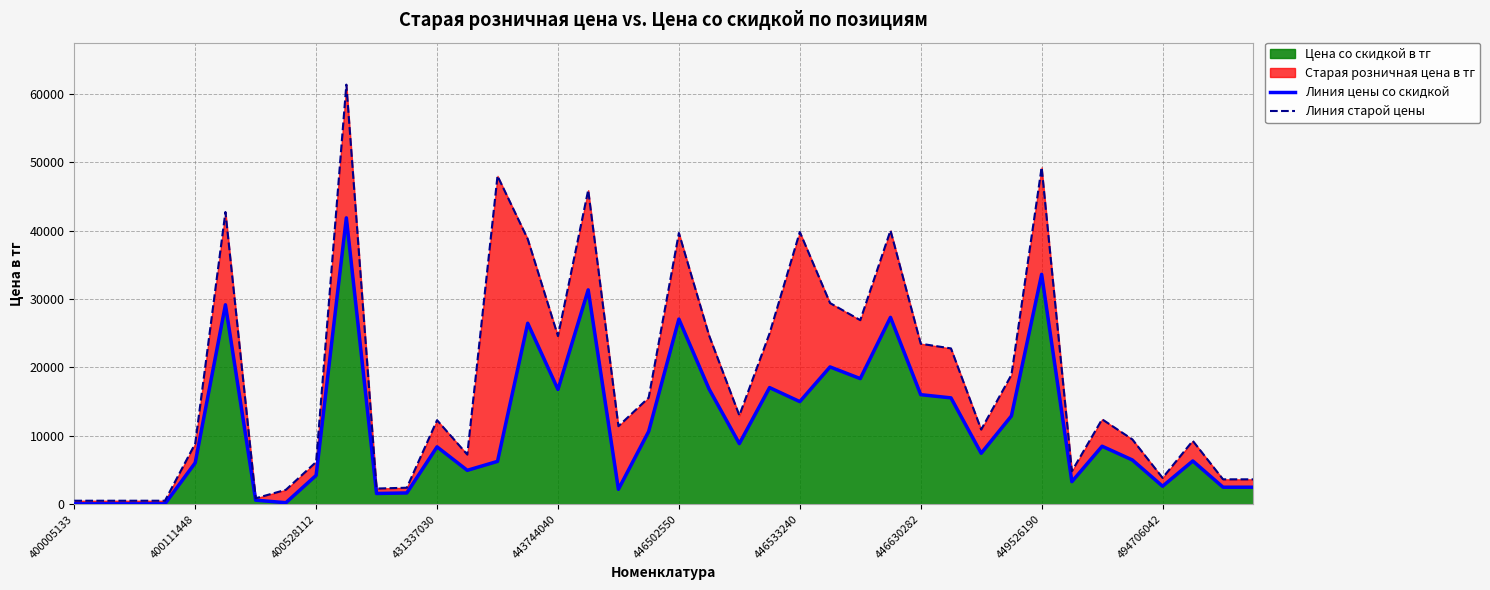

What is the difference between the maximum and minimum values in the Линия старой цены series?

60853